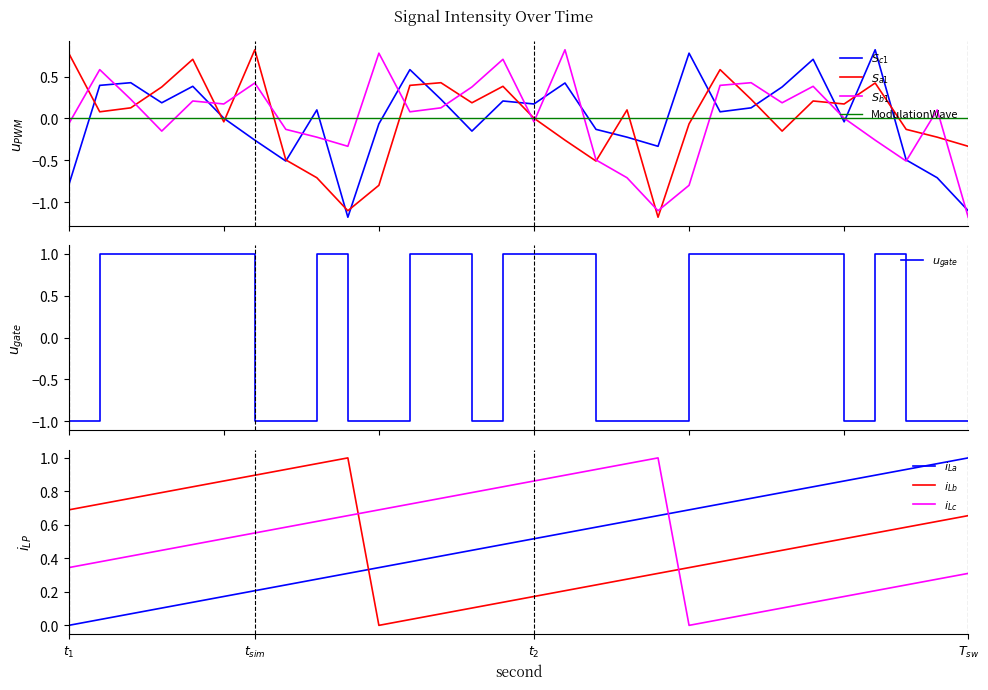

Is it true that second_scaled equals 0.6 at 34?

True